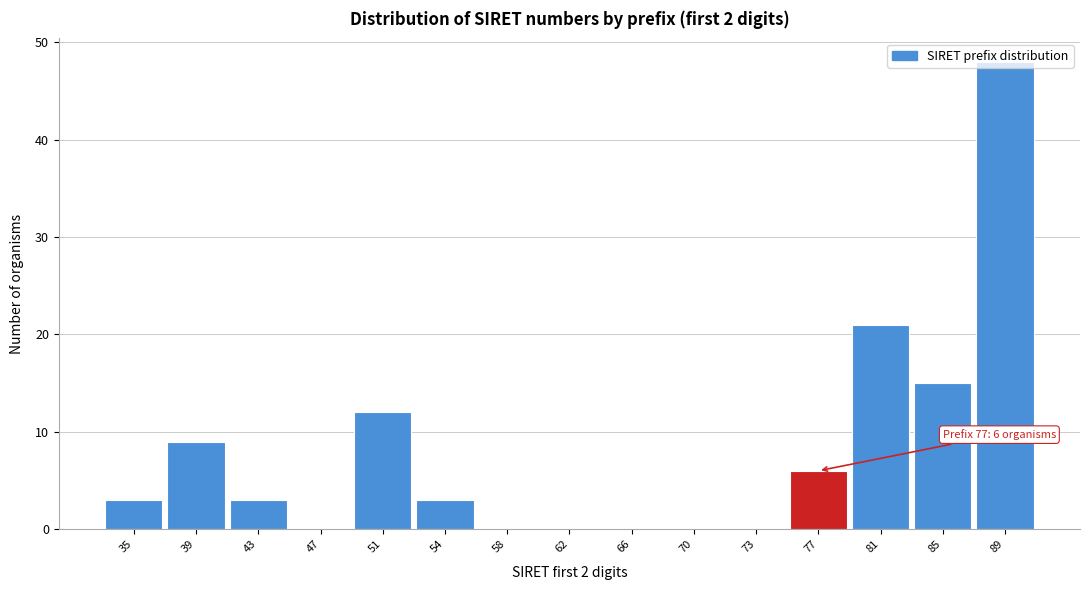

Which range on the x-axis has the tallest bar?

86.7 to 90.5